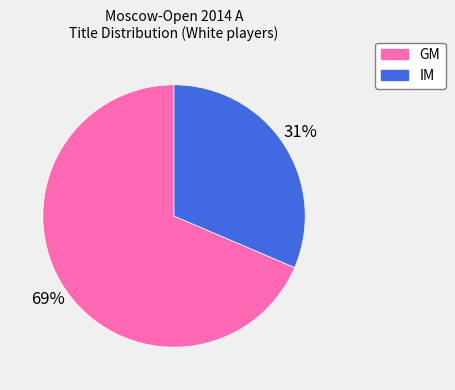

Is the sum of IM and GM greater than half?

Yes